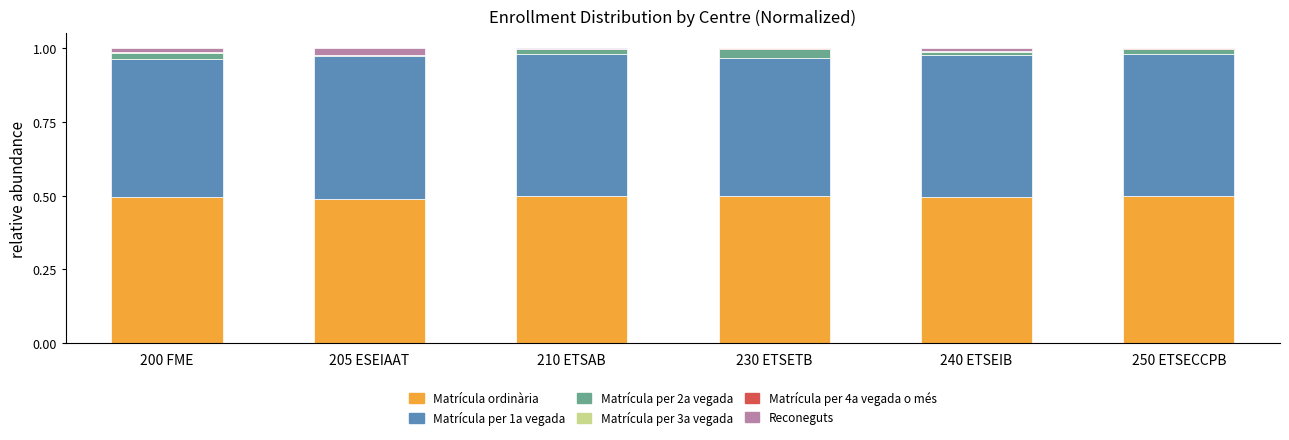

The value of Matrícula ordinària at 230 ETSETB is 0.1. True or false?

False